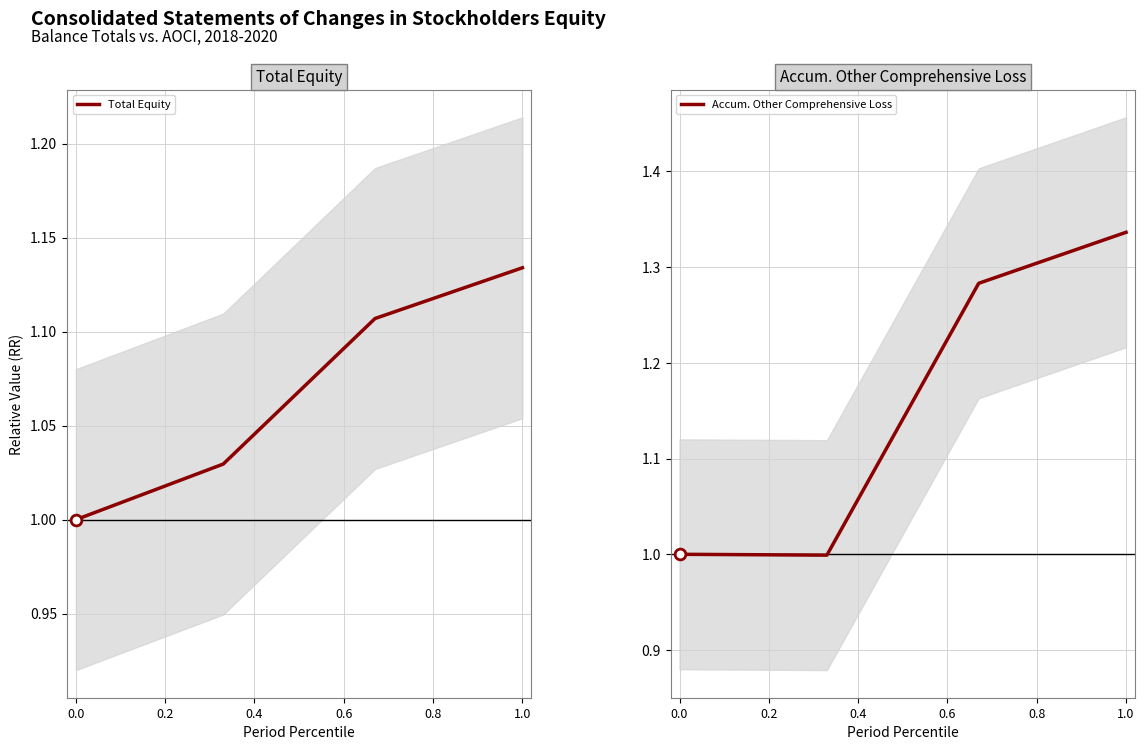

Is it true that Total Equity equals 1.8 at 1.0?

False